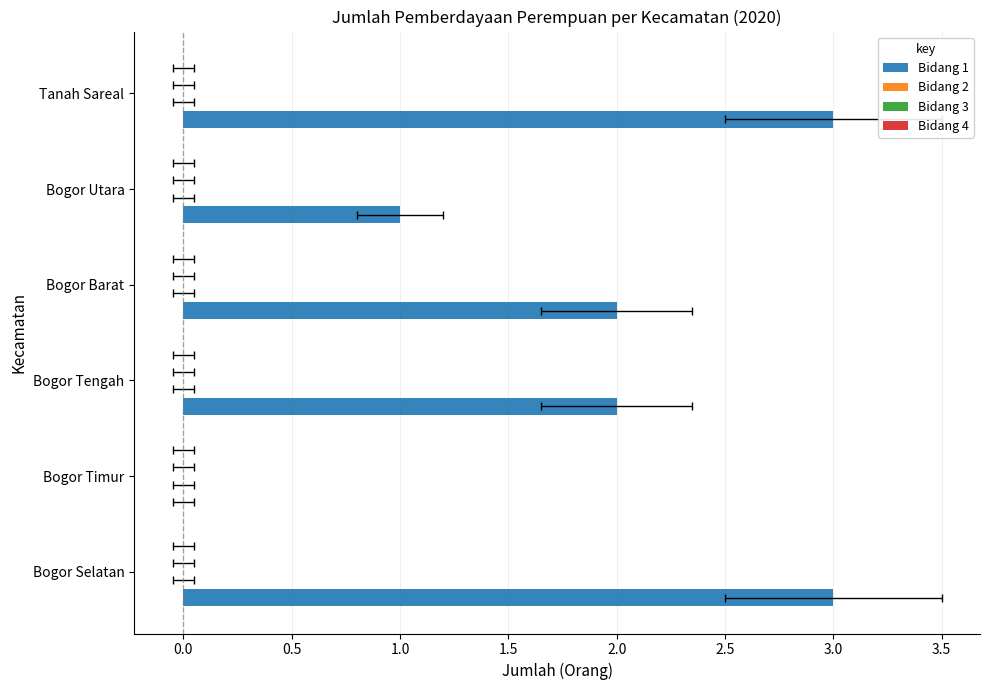

True or false: Bidang 4 has a value of 0.1 at −0.5.

False